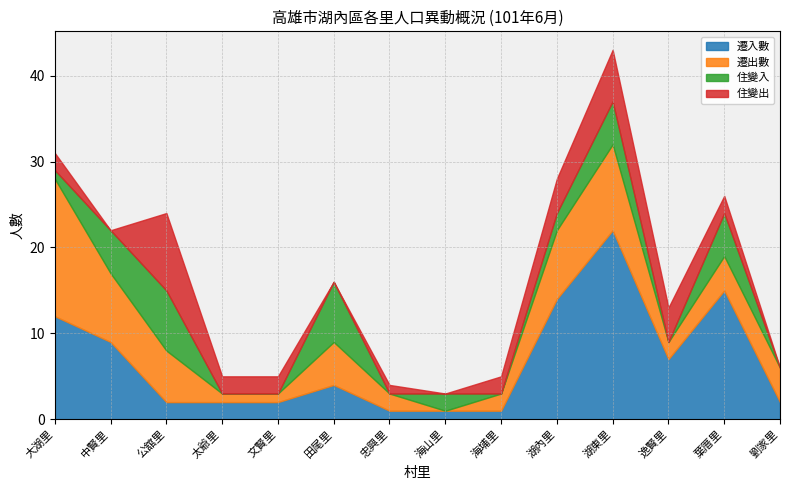

How many categories are shown in the chart?

14